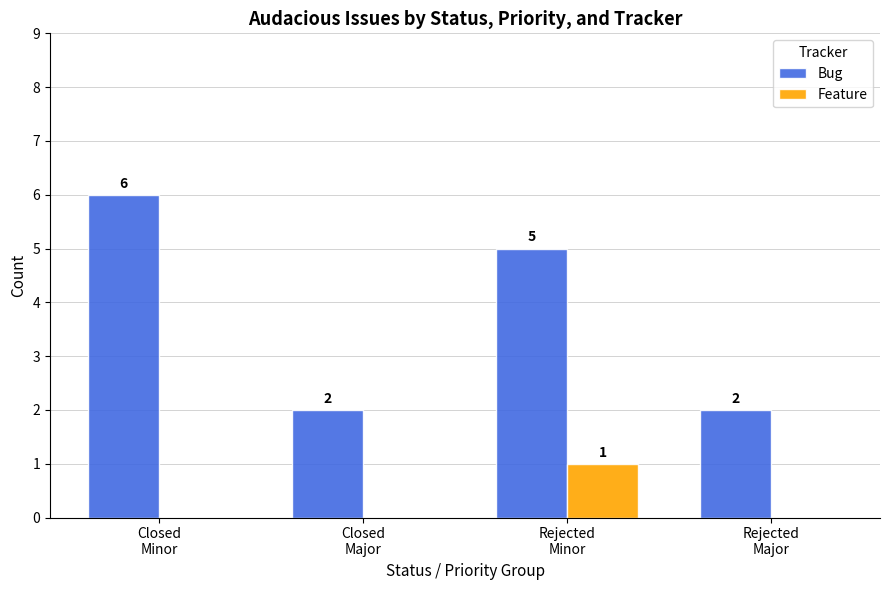

What is the maximum value for Bug?

6